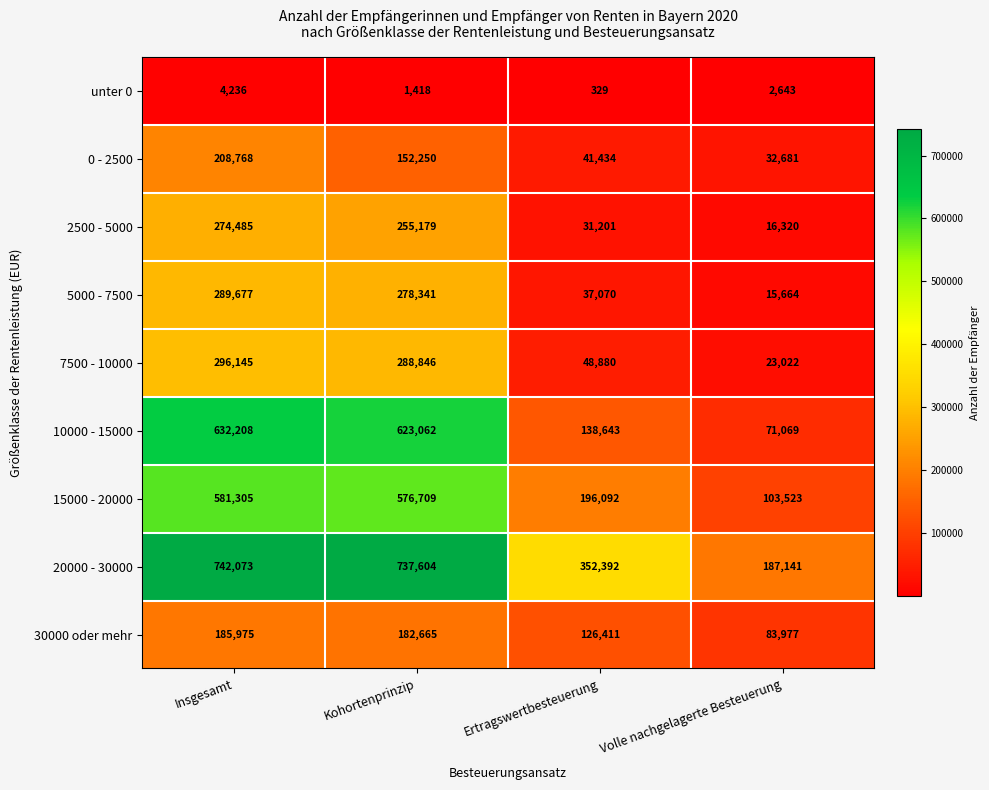

The unter 0 series shows 2643 at Volle nachgelagerte Besteuerung. True or false?

True